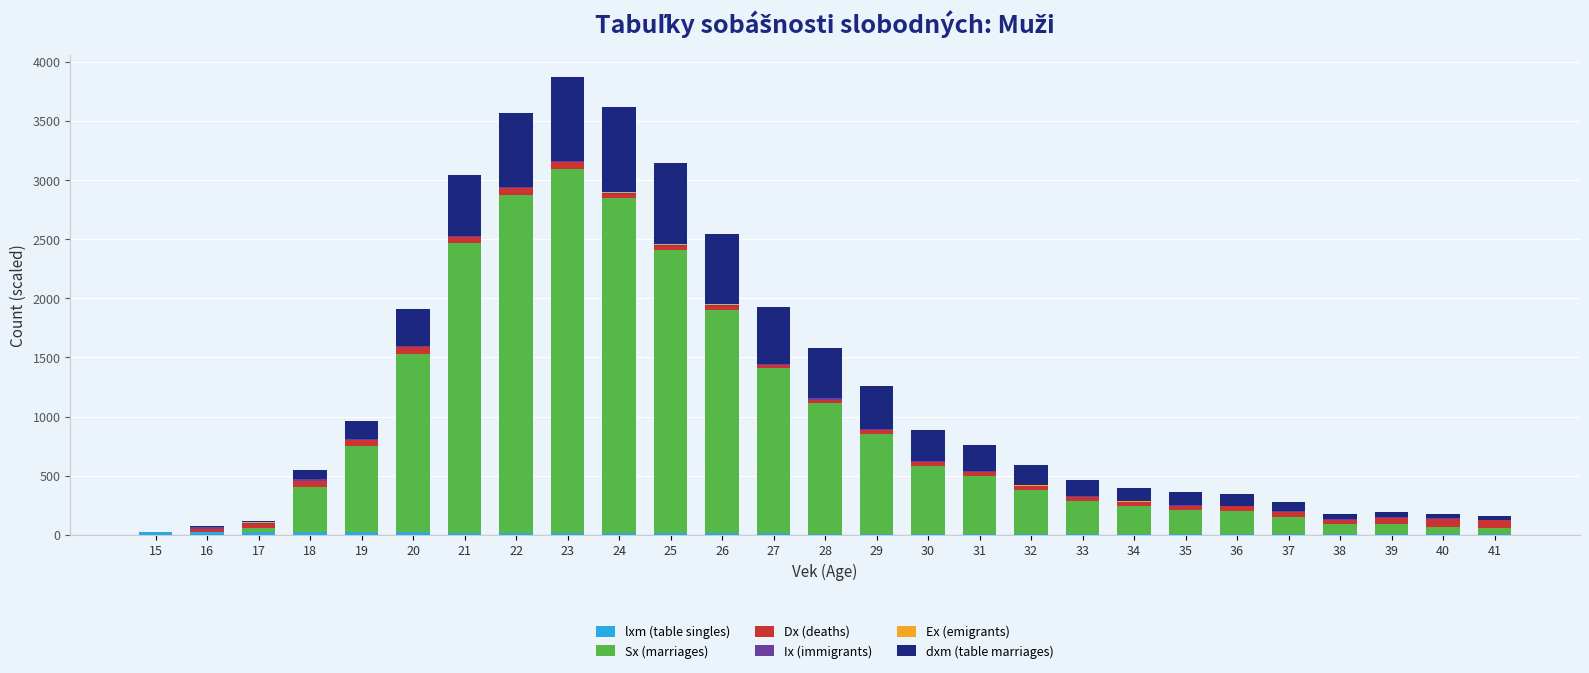

Are the bars grouped side by side (vs. stacked)?

No